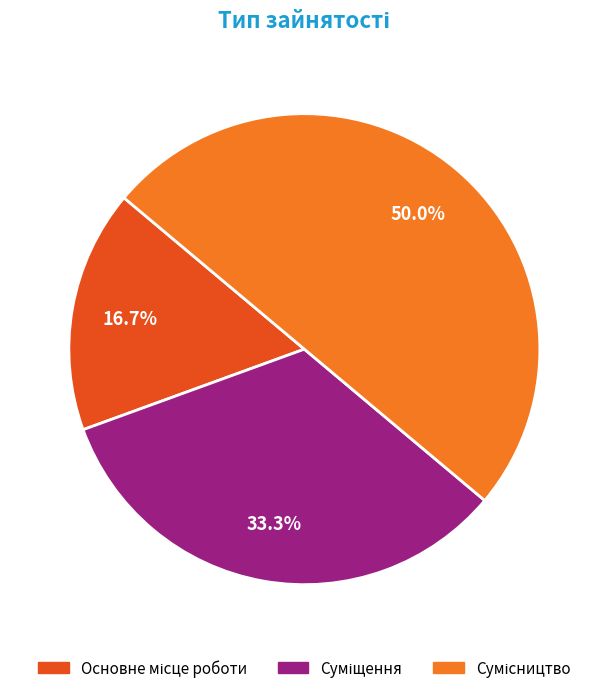

What is the change in value from Основне місце роботи to Сумісництво?

+2